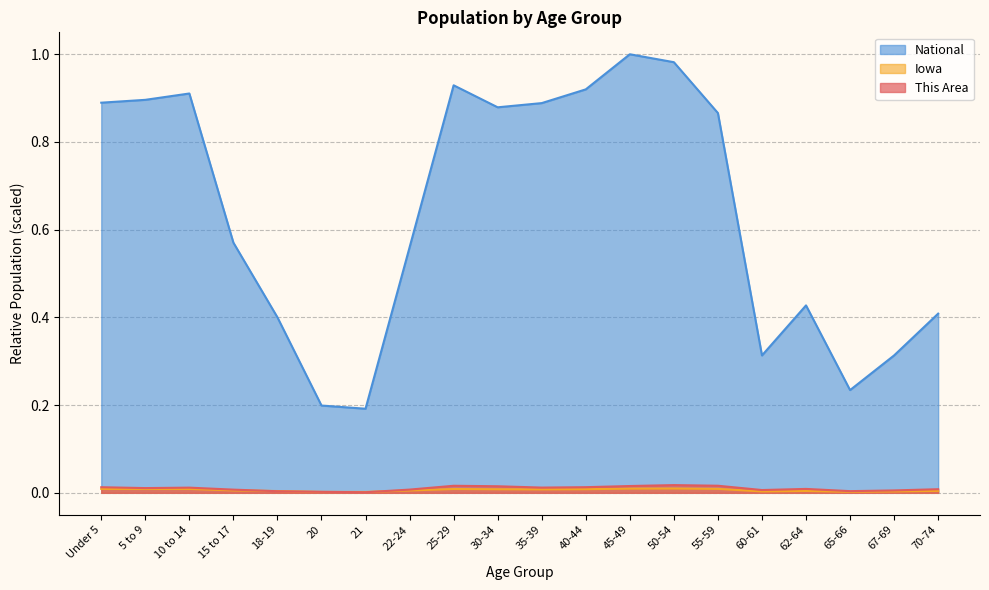

True or false: National has more than 2 interior local peaks.

True